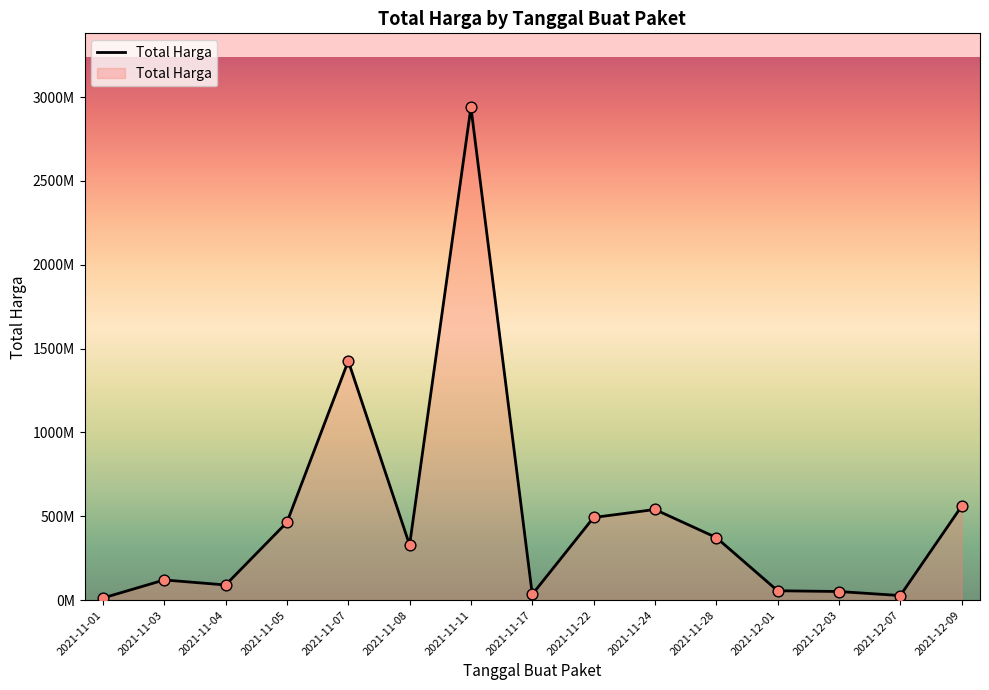

What is the change in value from 2021-11-07 to 2021-11-11?

+1513095340